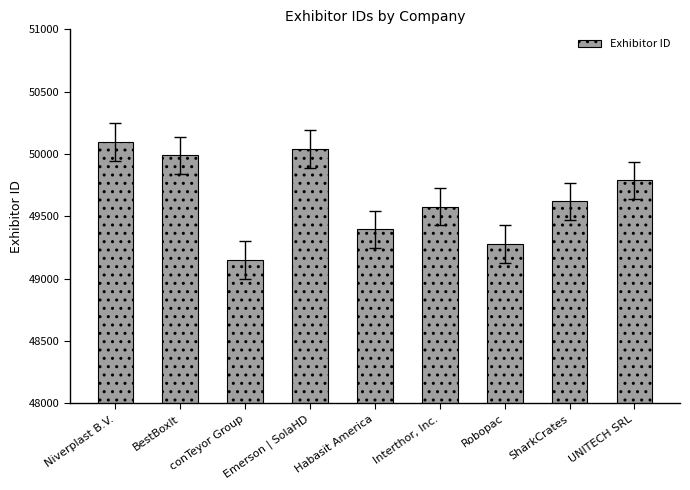

Rank the categories by value from lowest to highest.

conTeyor Group, Robopac, Habasit America, Interthor, Inc., SharkCrates, UNITECH SRL, BestBoxIt, Emerson | SolaHD, Niverplast B.V.